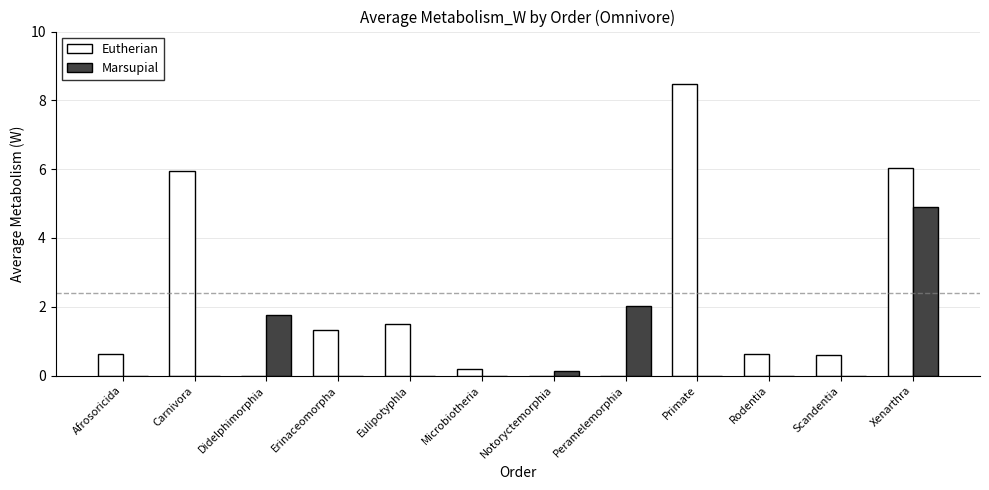

Which series has the largest total across all categories?

Eutherian